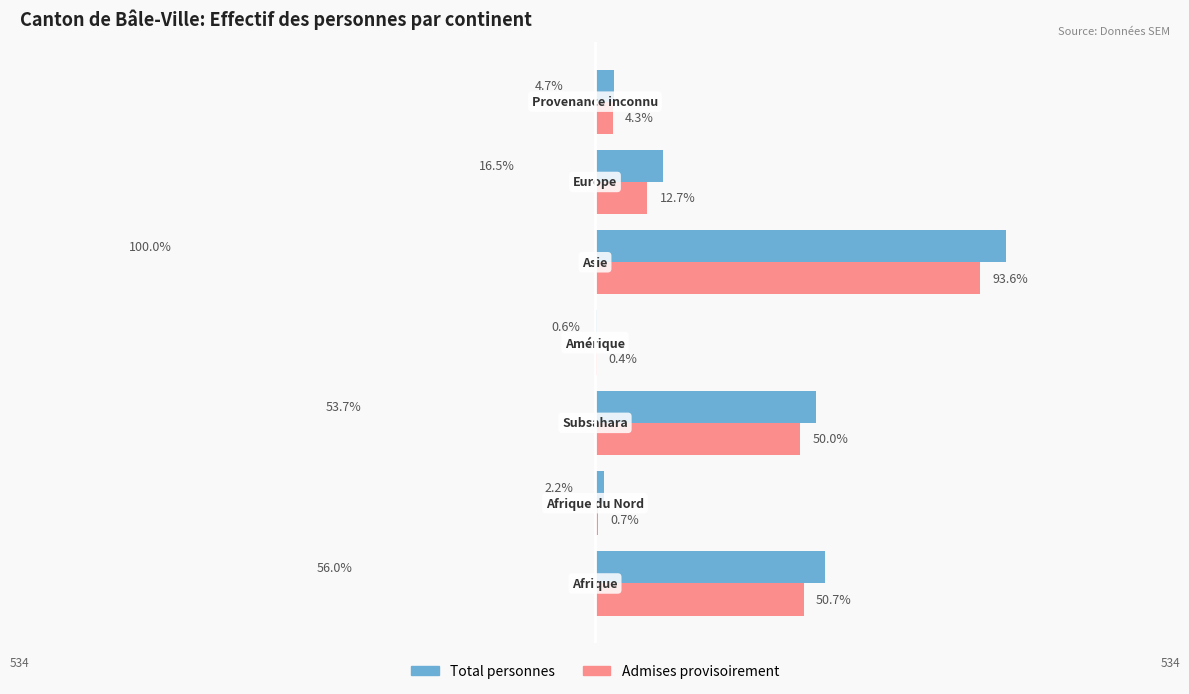

What are all the series names shown in the legend?

Total personnes, Admises provisoirement